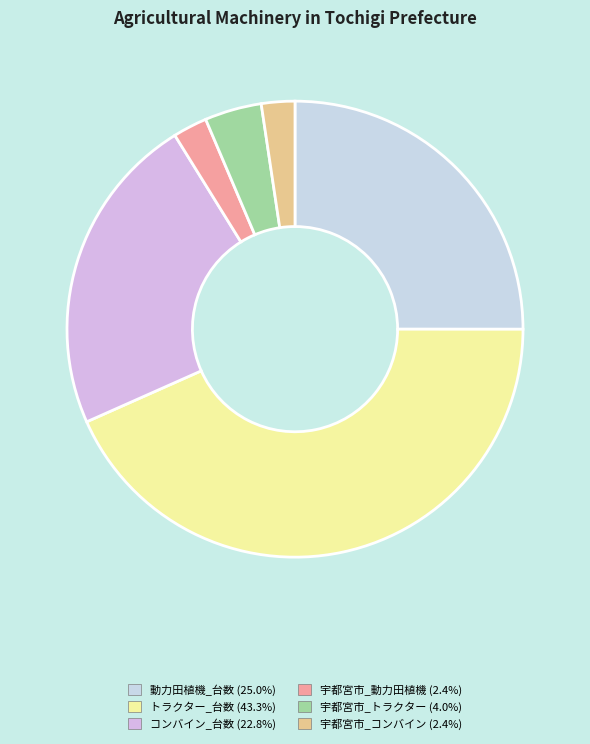

Is it true that トラクター_台数 is 43% of the pie?

True